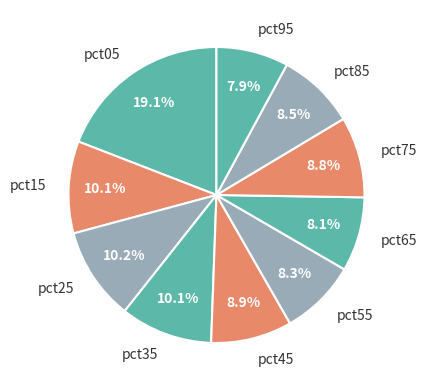

Is there a majority slice in this chart?

No